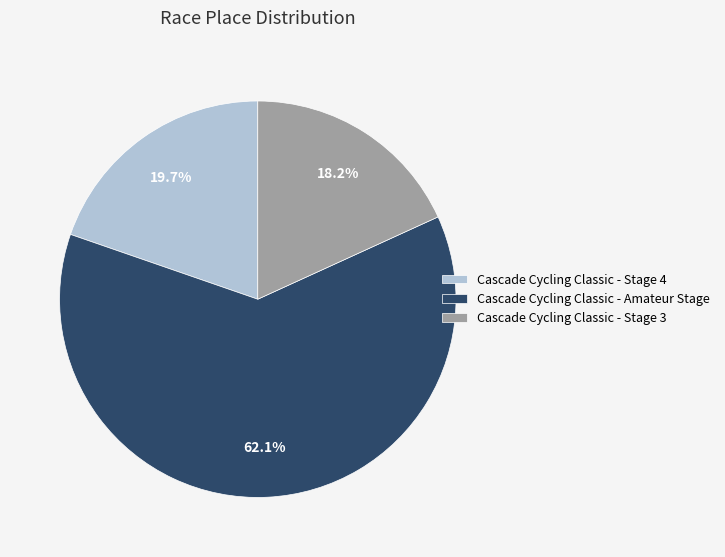

How much of the chart is everything except Cascade Cycling Classic - Amateur Stage?

37.9%